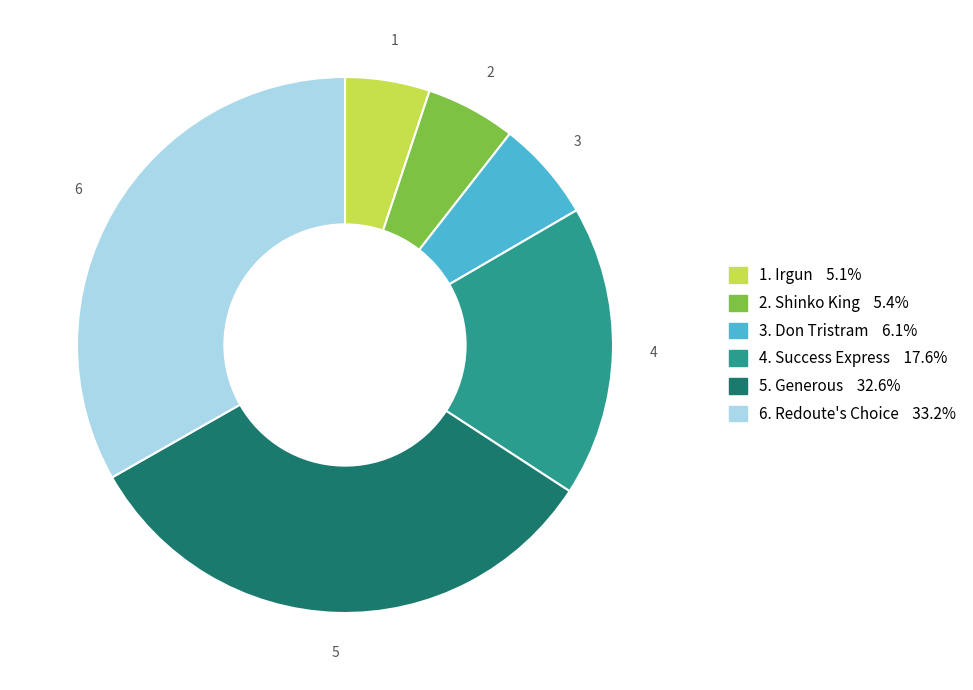

Does any single category account for the majority?

No